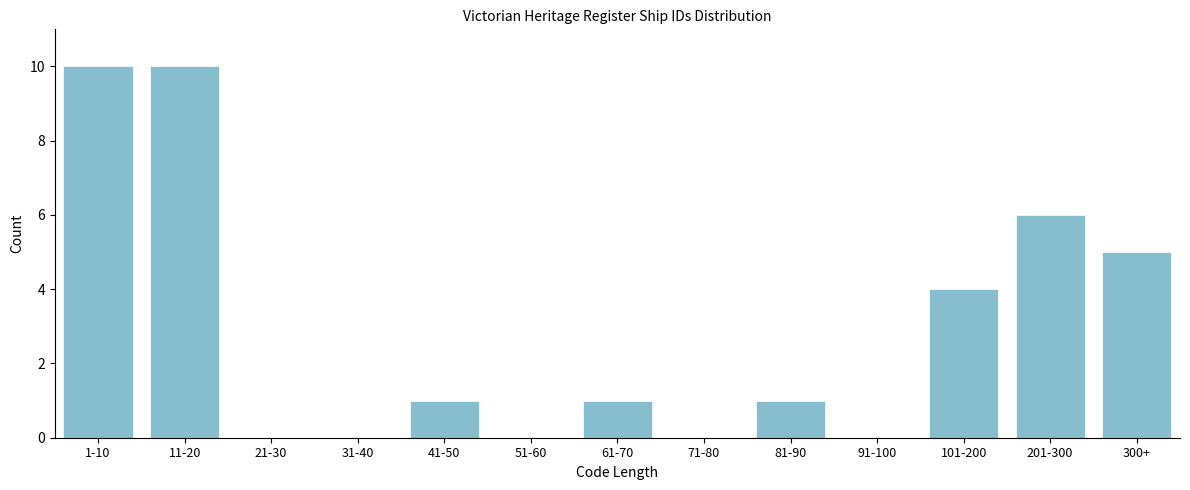

Reading left to right, list all the values displayed in this chart.

1-10=10	11-20=10	21-30=0	31-40=0	41-50=1	51-60=0	61-70=1	71-80=0	81-90=1	91-100=0	101-200=4	201-300=6	300+=5